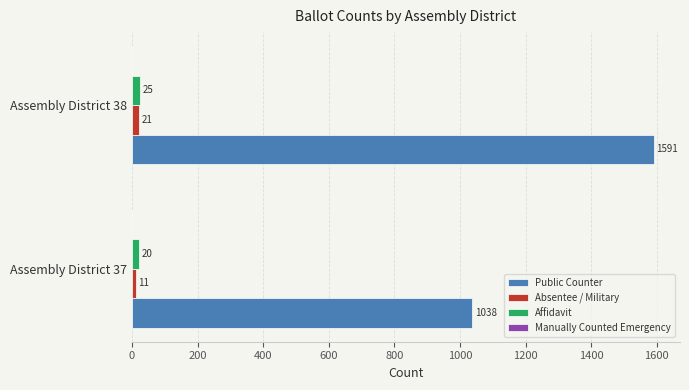

The value of Public Counter at Assembly District 38 is 811. True or false?

False